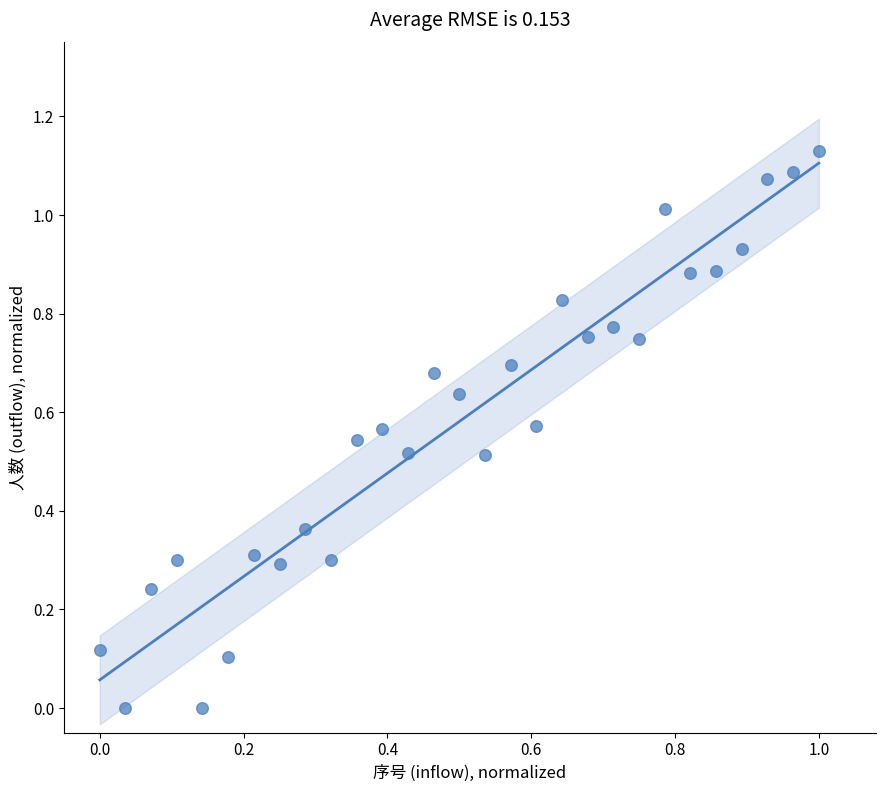

What is the range of X values (max minus min)?

1.0